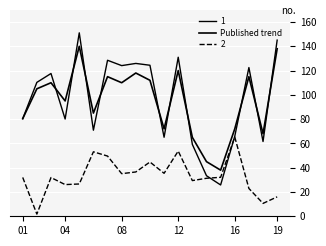

Does the chart have visible grid lines?

Yes